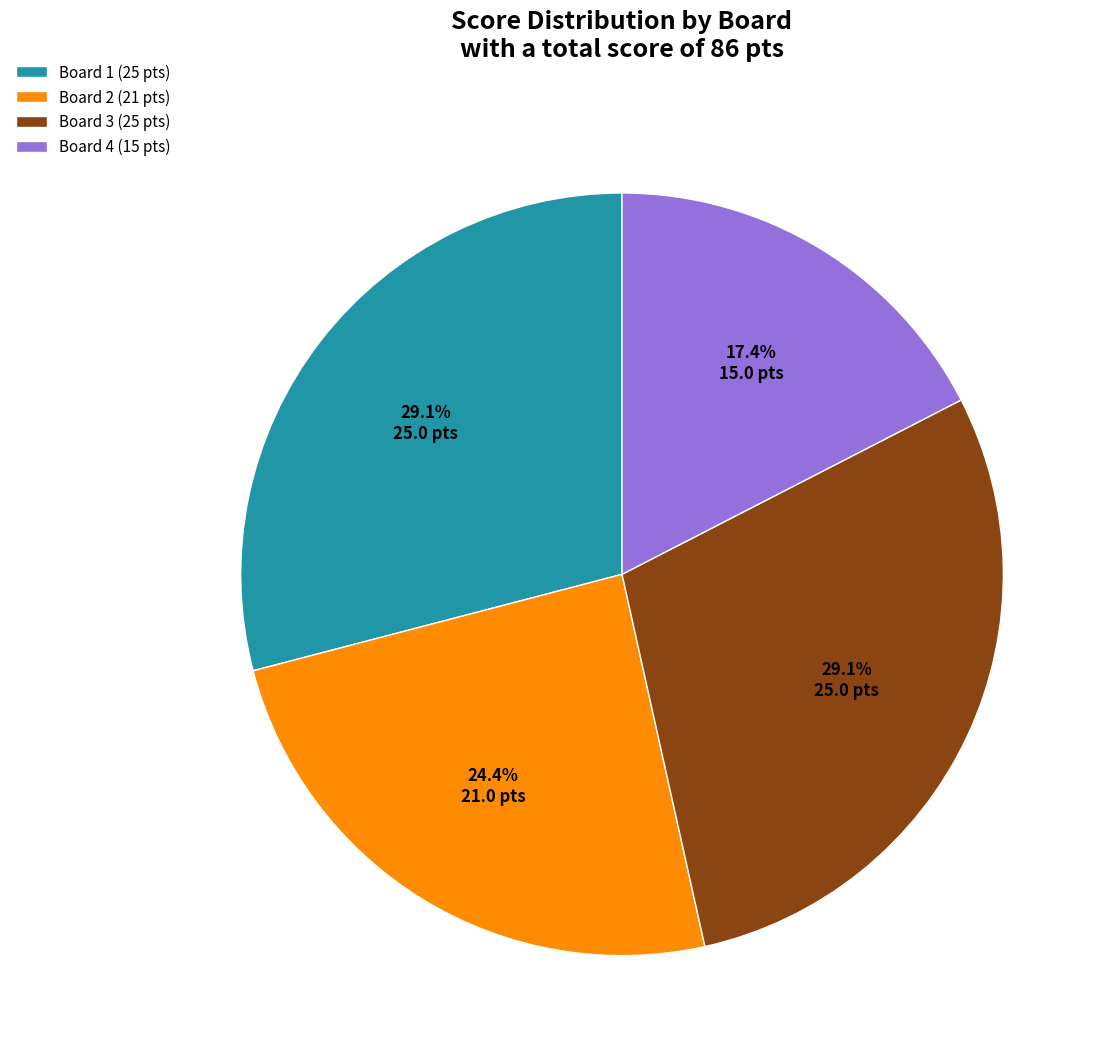

True or false: Board 4 accounts for 17% of the total.

True